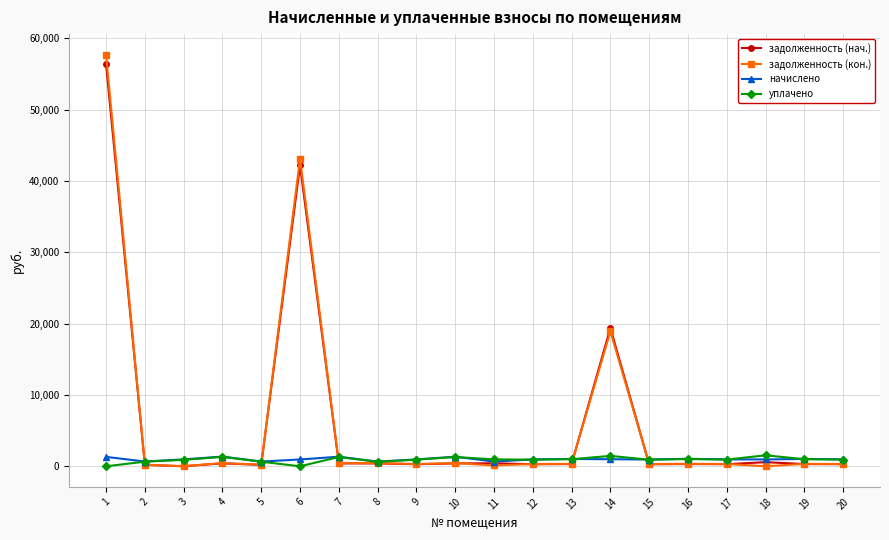

Is the value of уплачено at 13 greater than the value of задолженность (нач.) at 1?

No